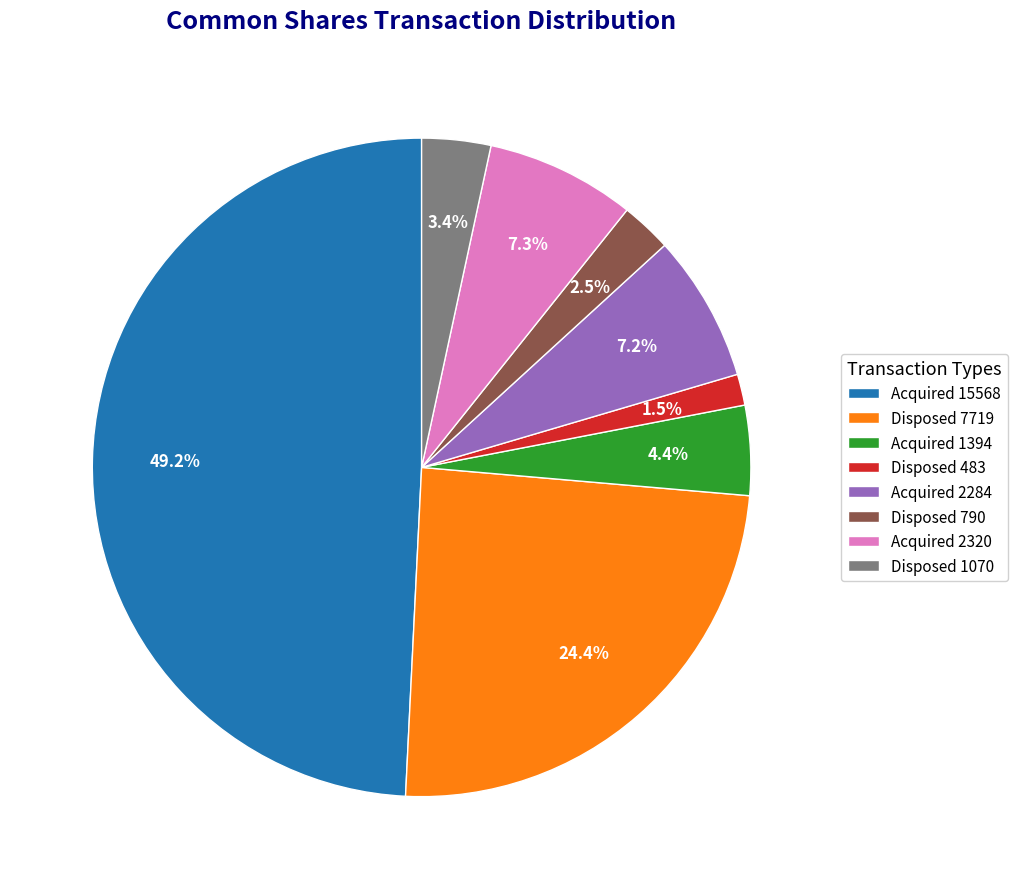

Between Disposed 790 and Acquired 2284, which is larger?

Acquired 2284